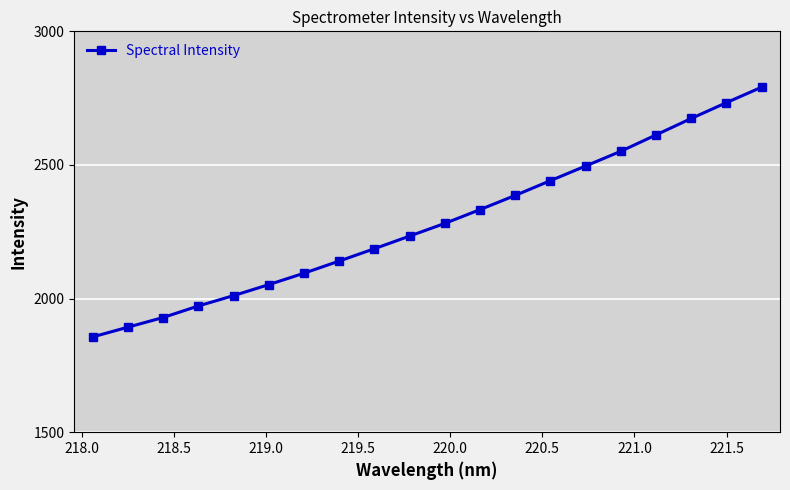

What is the value of the 3rd point from the left?

1929.2